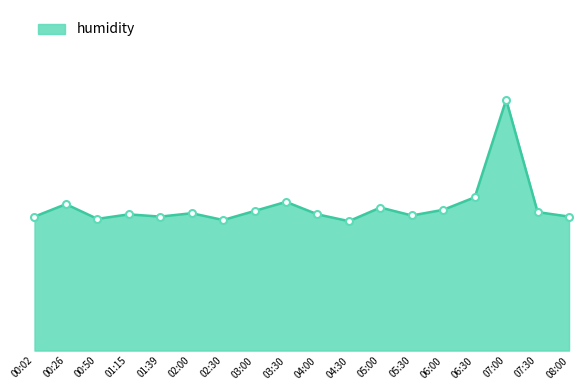

Does the chart have visible grid lines?

No